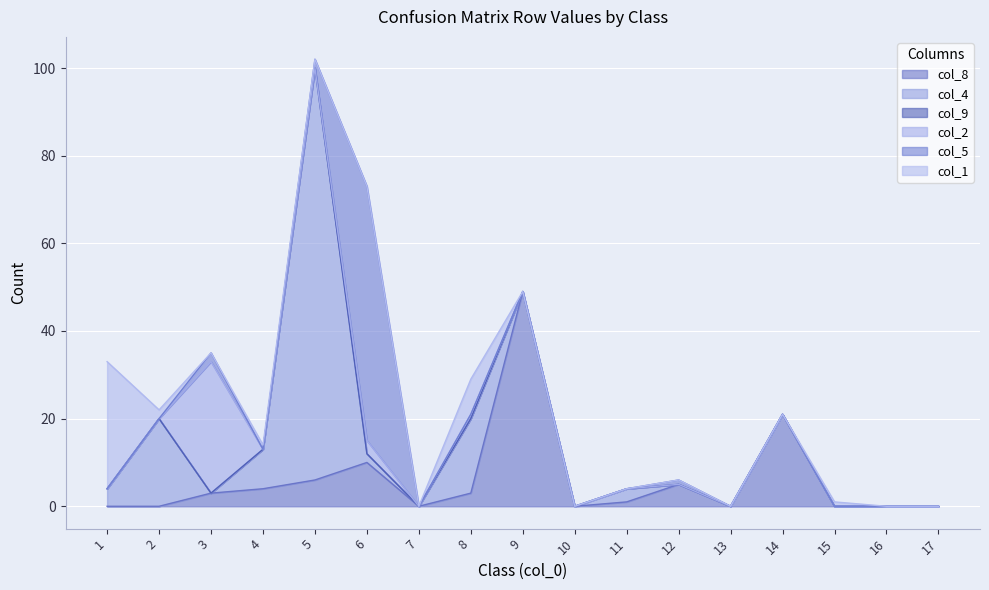

What is the difference between the maximum and minimum values in the col_4 series?

94